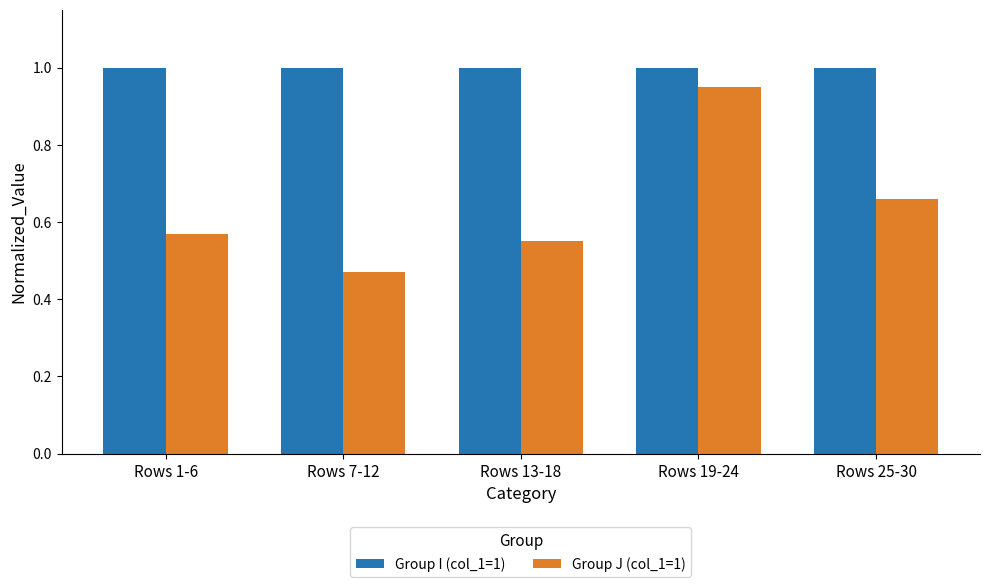

Count the number of categories in the chart.

5